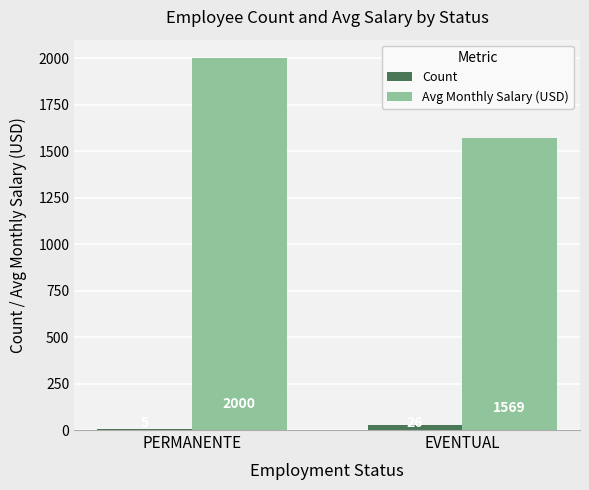

What is the sum of the Count values at EVENTUAL and PERMANENTE?

31.0